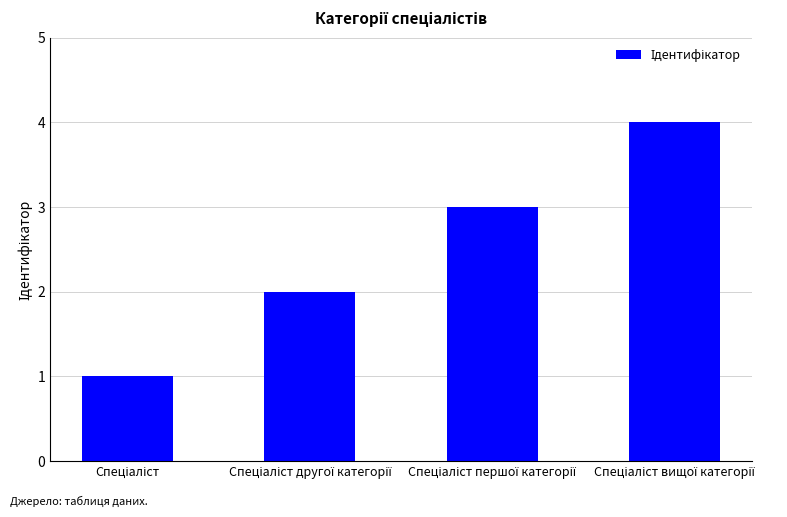

What is the sum of all values?

10